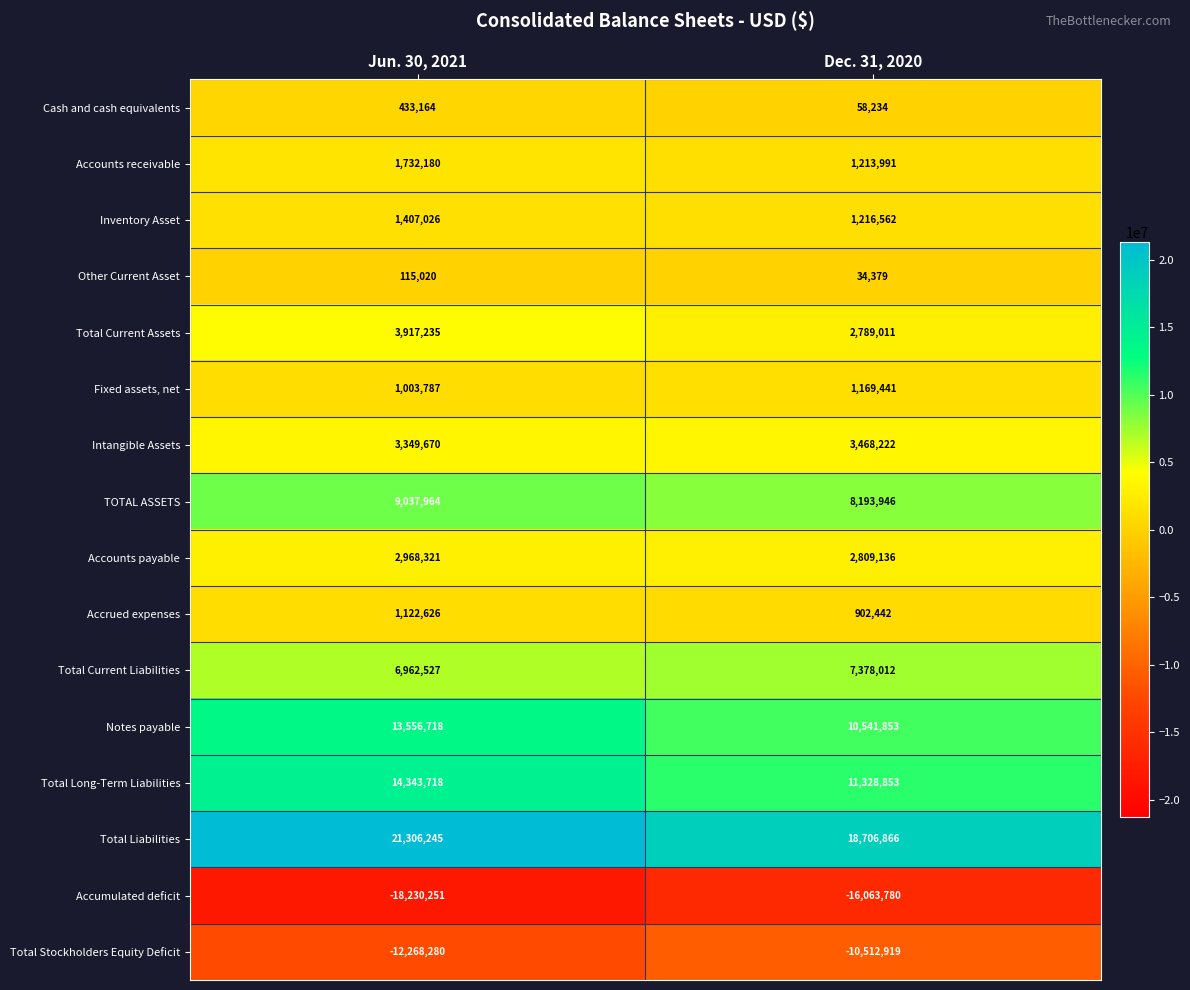

What is the approximate value of Accumulated deficit at Dec. 31, 2020?

-16063780